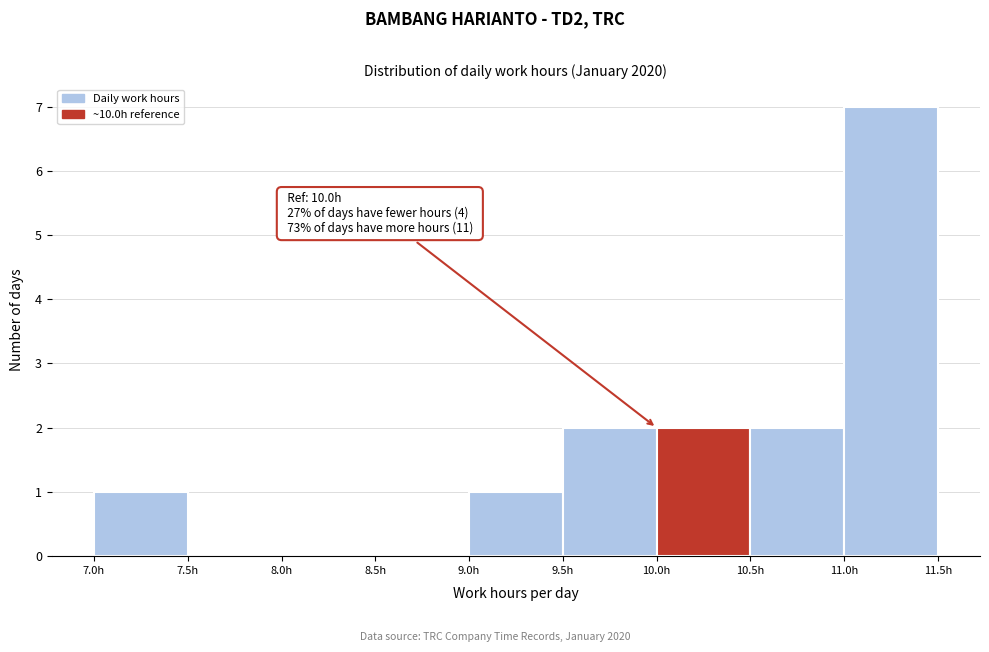

Over which range of the x-axis is the bar tallest?

11.0 to 11.5